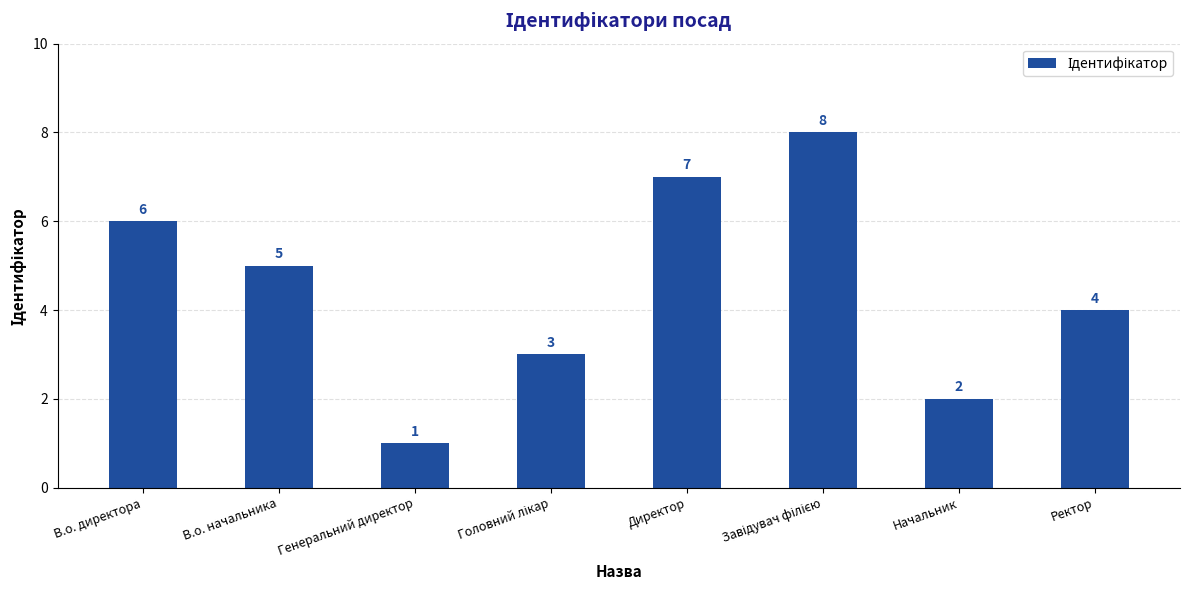

What is the difference between the values at Ректор and В.о. директора?

2